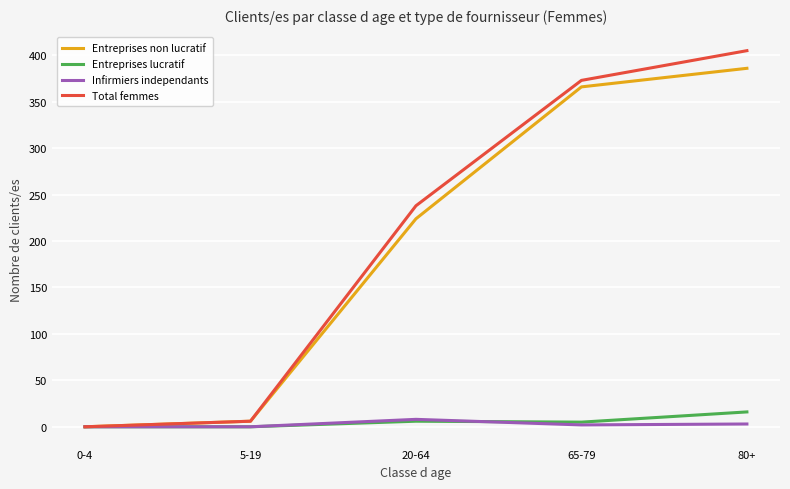

At how many categories does at least one series exceed 223?

3